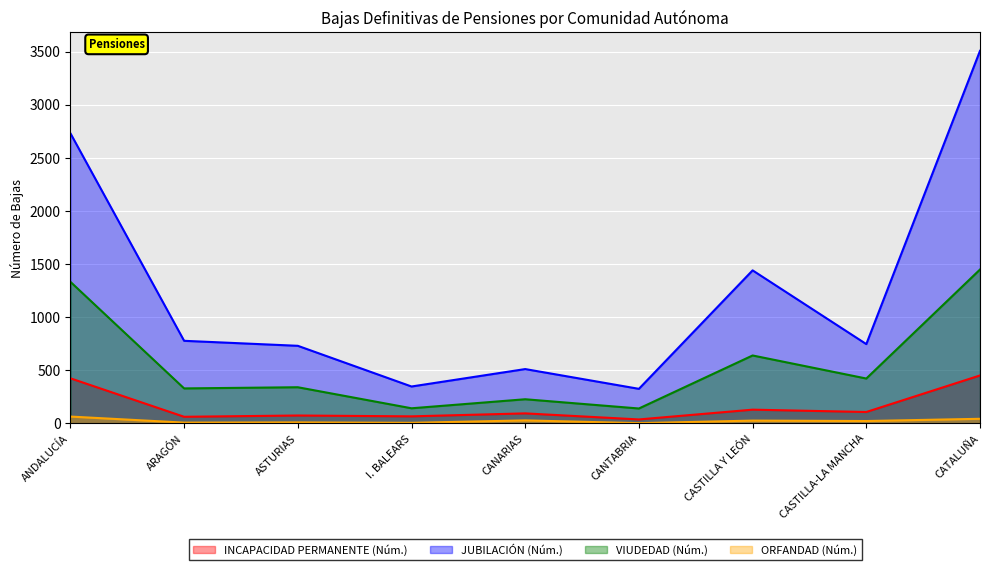

Reading left to right, list all the values displayed in this chart.

INCAPACIDAD PERMANENTE (Núm.): ANDALUCÍA=425	ARAGÓN=63	ASTURIAS=75	I. BALEARS=67	CANARIAS=95	CANTABRIA=38	CASTILLA Y LEÓN=130	CASTILLA-LA MANCHA=108	CATALUÑA=452
JUBILACIÓN (Núm.): ANDALUCÍA=2731	ARAGÓN=778	ASTURIAS=731	I. BALEARS=348	CANARIAS=512	CANTABRIA=326	CASTILLA Y LEÓN=1441	CASTILLA-LA MANCHA=747	CATALUÑA=3507
VIUDEDAD (Núm.): ANDALUCÍA=1333	ARAGÓN=330	ASTURIAS=341	I. BALEARS=143	CANARIAS=228	CANTABRIA=141	CASTILLA Y LEÓN=640	CASTILLA-LA MANCHA=423	CATALUÑA=1449
ORFANDAD (Núm.): ANDALUCÍA=65	ARAGÓN=8	ASTURIAS=10	I. BALEARS=6	CANARIAS=29	CANTABRIA=3	CASTILLA Y LEÓN=27	CASTILLA-LA MANCHA=23	CATALUÑA=44